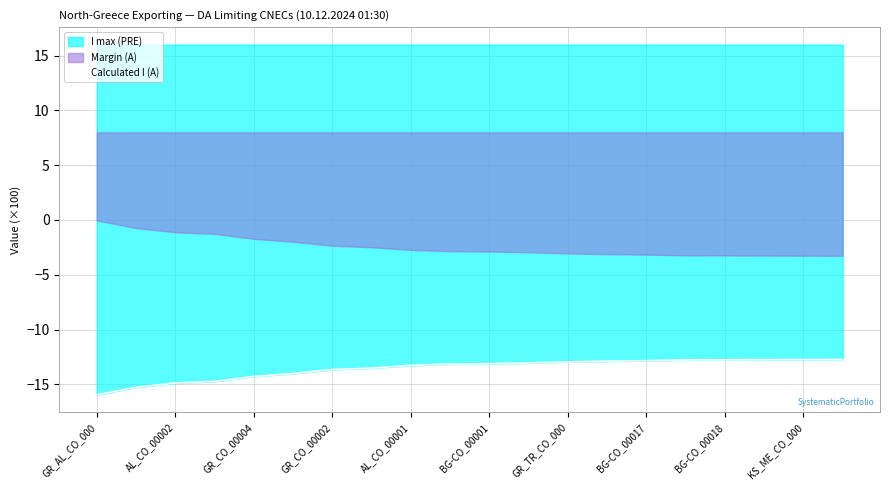

What is the sum of all values?

-271.3